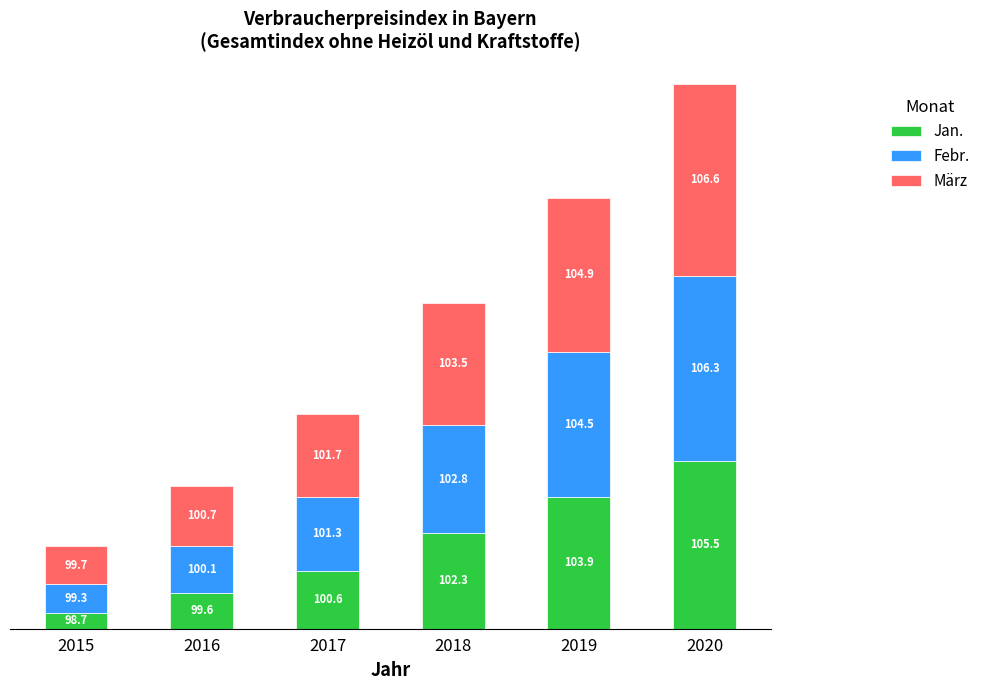

Does the chart contain any negative values?

No